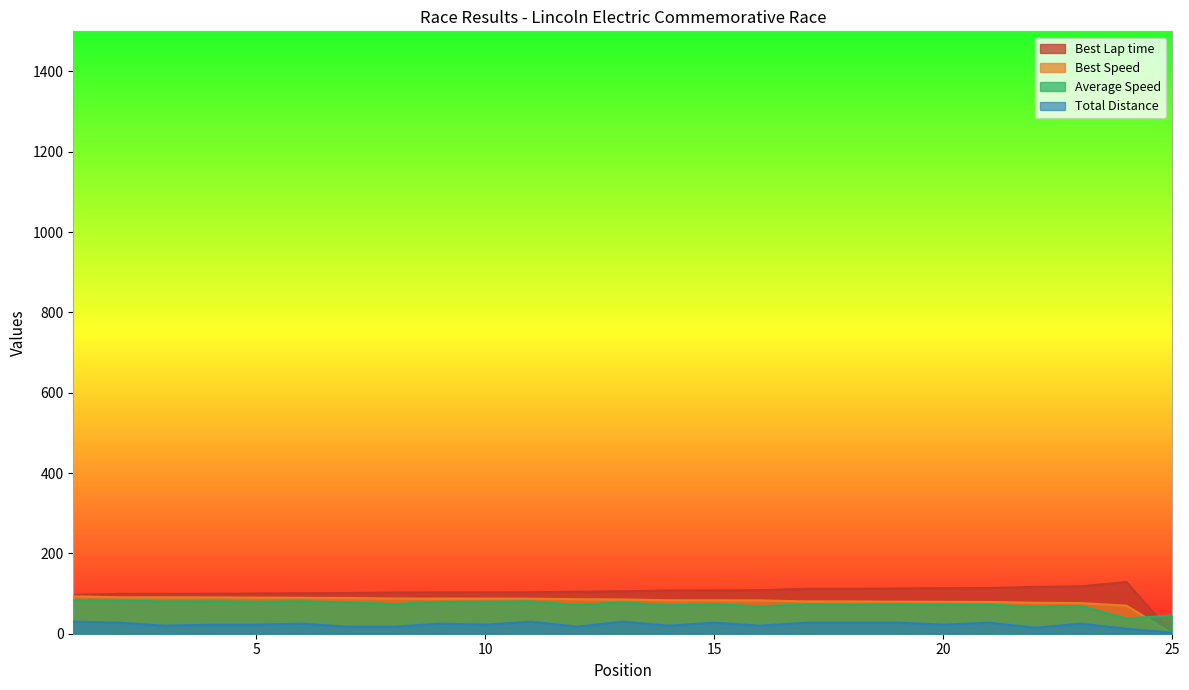

Read the Best Speed value at 1.

93.2